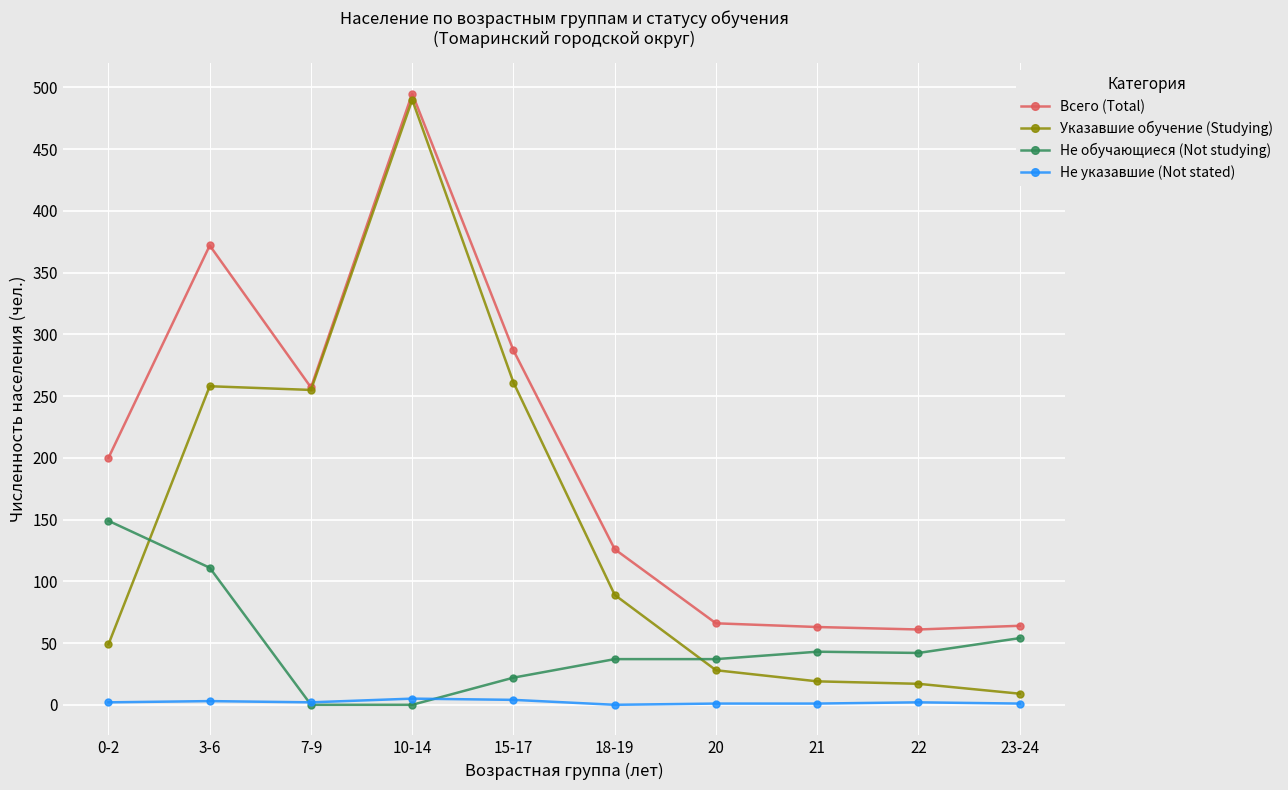

Which series has the largest range (max minus min)?

Указавшие обучение (Studying)